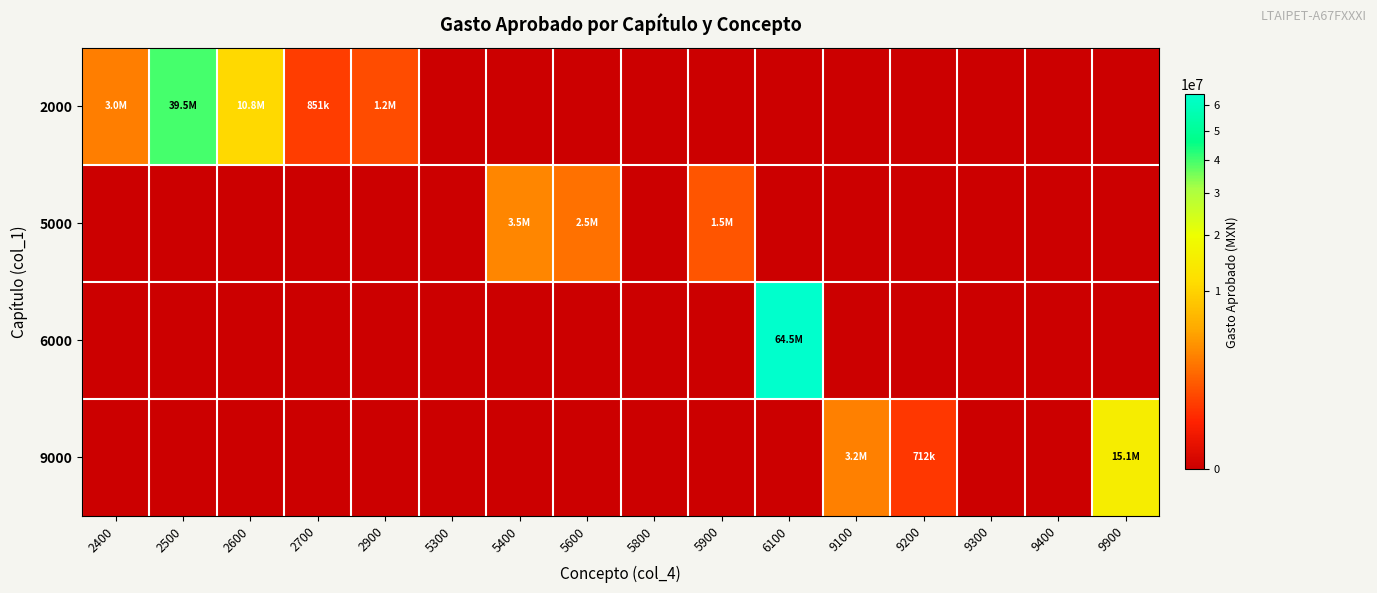

Between 2900 and 5300, which series saw the biggest shift?

2000